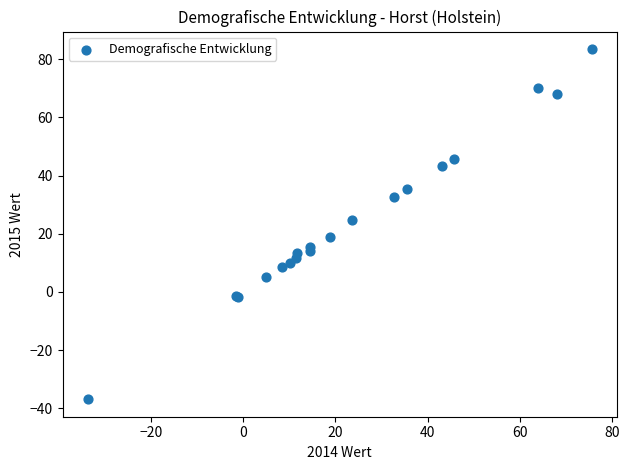

What Y value in the scatter plot is closest to 23?

24.6